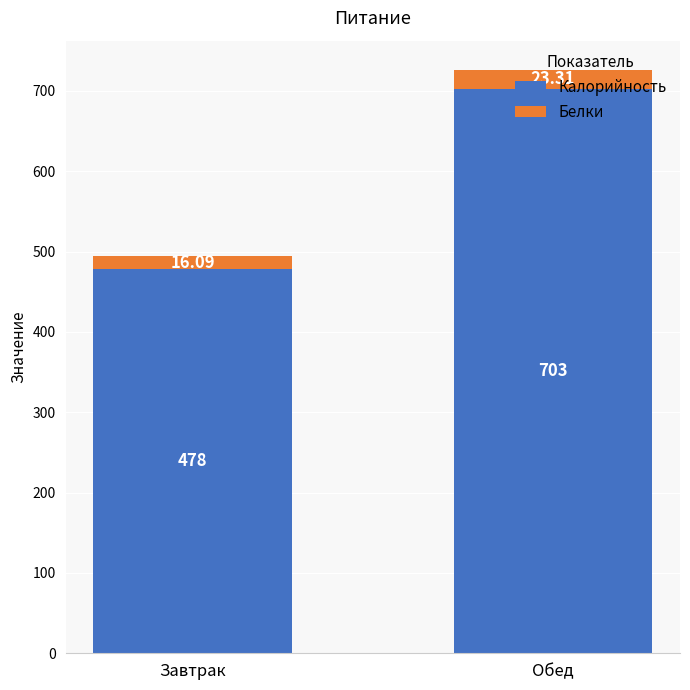

What are all the series names shown in the legend?

Калорийность, Белки